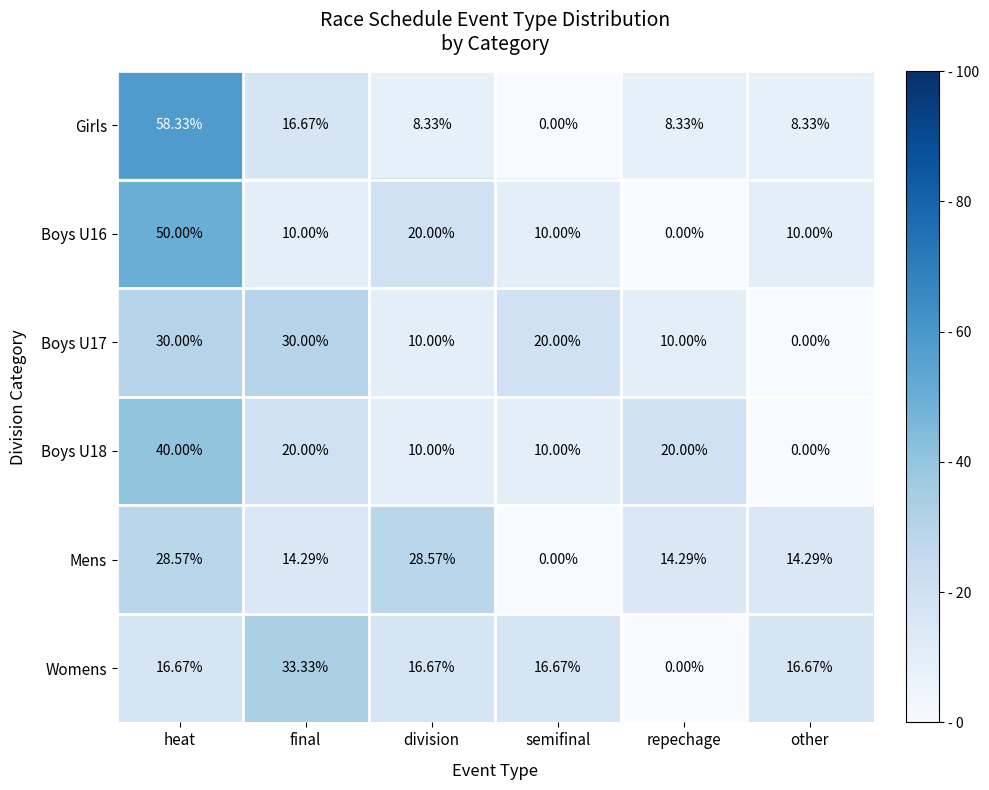

Where does the Boys U16 series first go above 10?

heat